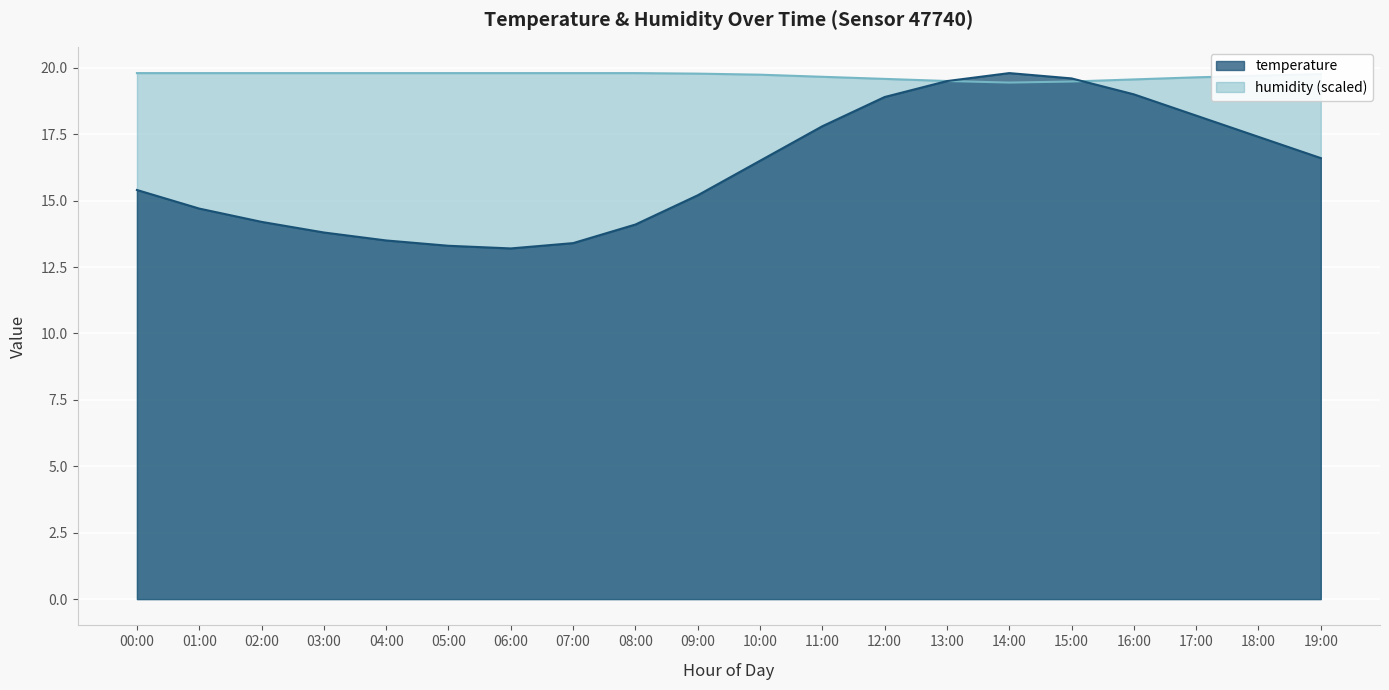

Does the chart display data point markers on the line(s)?

No